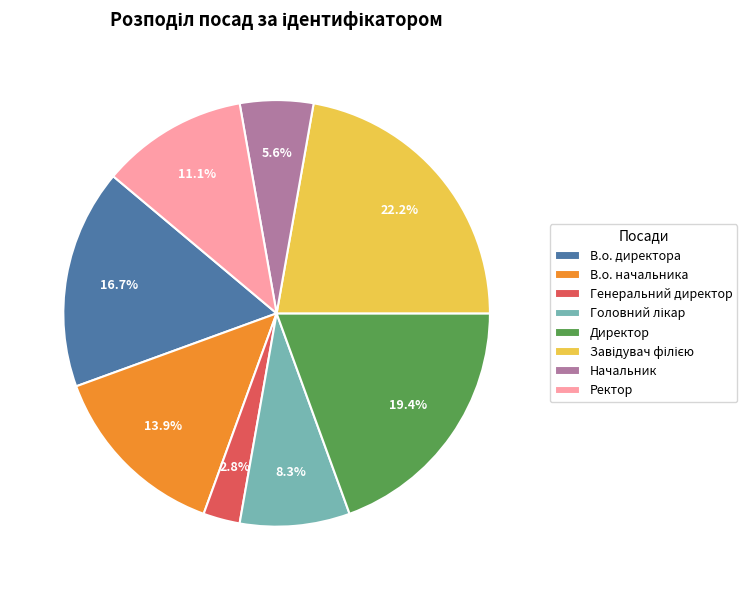

Which slice is the smallest?

Генеральний директор